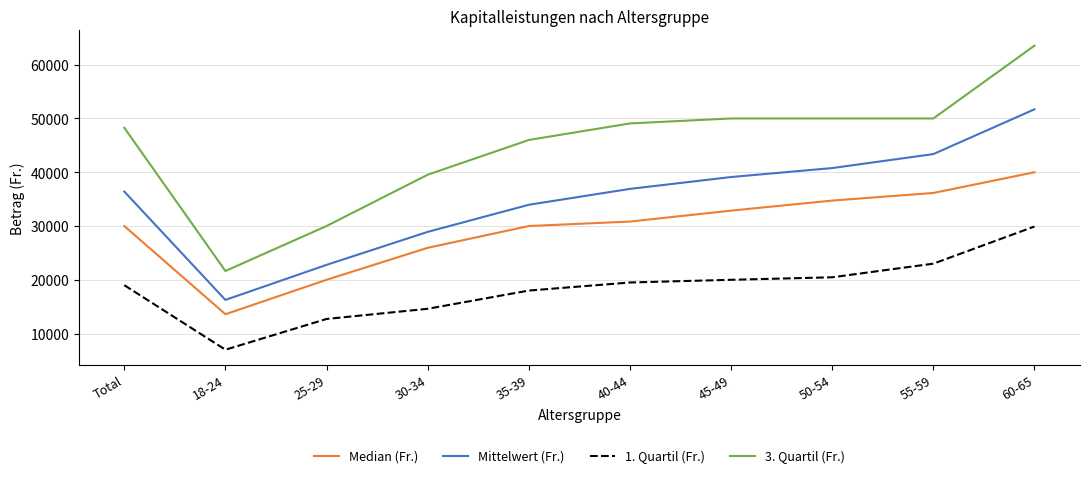

True or false: 1. Quartil (Fr.) and 3. Quartil (Fr.) cross at least once.

False